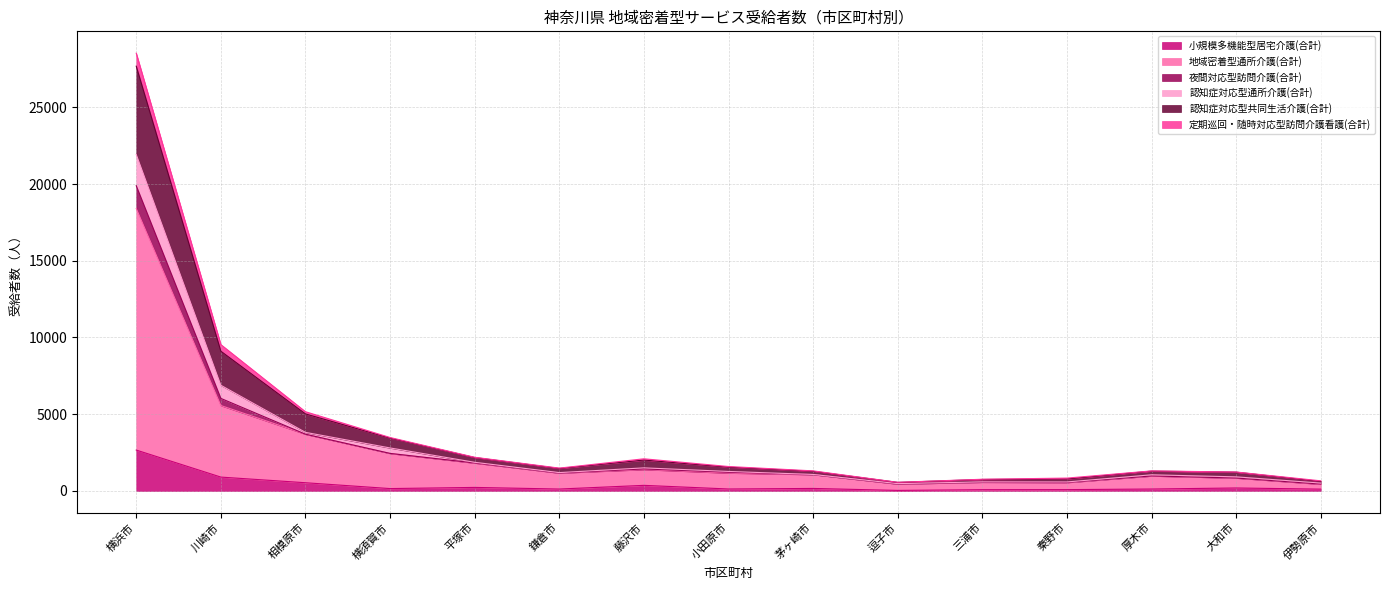

What are all the series names shown in the legend?

小規模多機能型居宅介護(合計), 地域密着型通所介護(合計), 夜間対応型訪問介護(合計), 認知症対応型通所介護(合計), 認知症対応型共同生活介護(合計), 定期巡回・随時対応型訪問介護看護(合計)